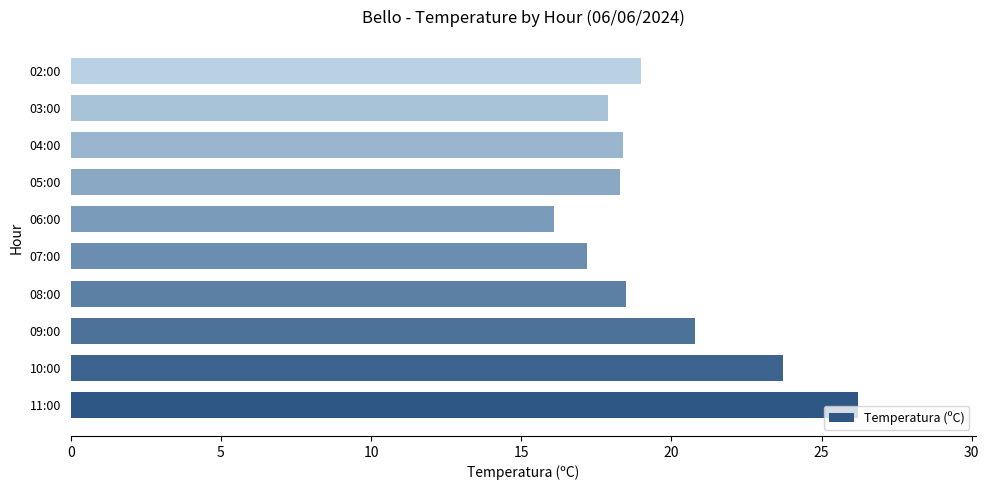

Where is the data nearest to the value 21?

09:00